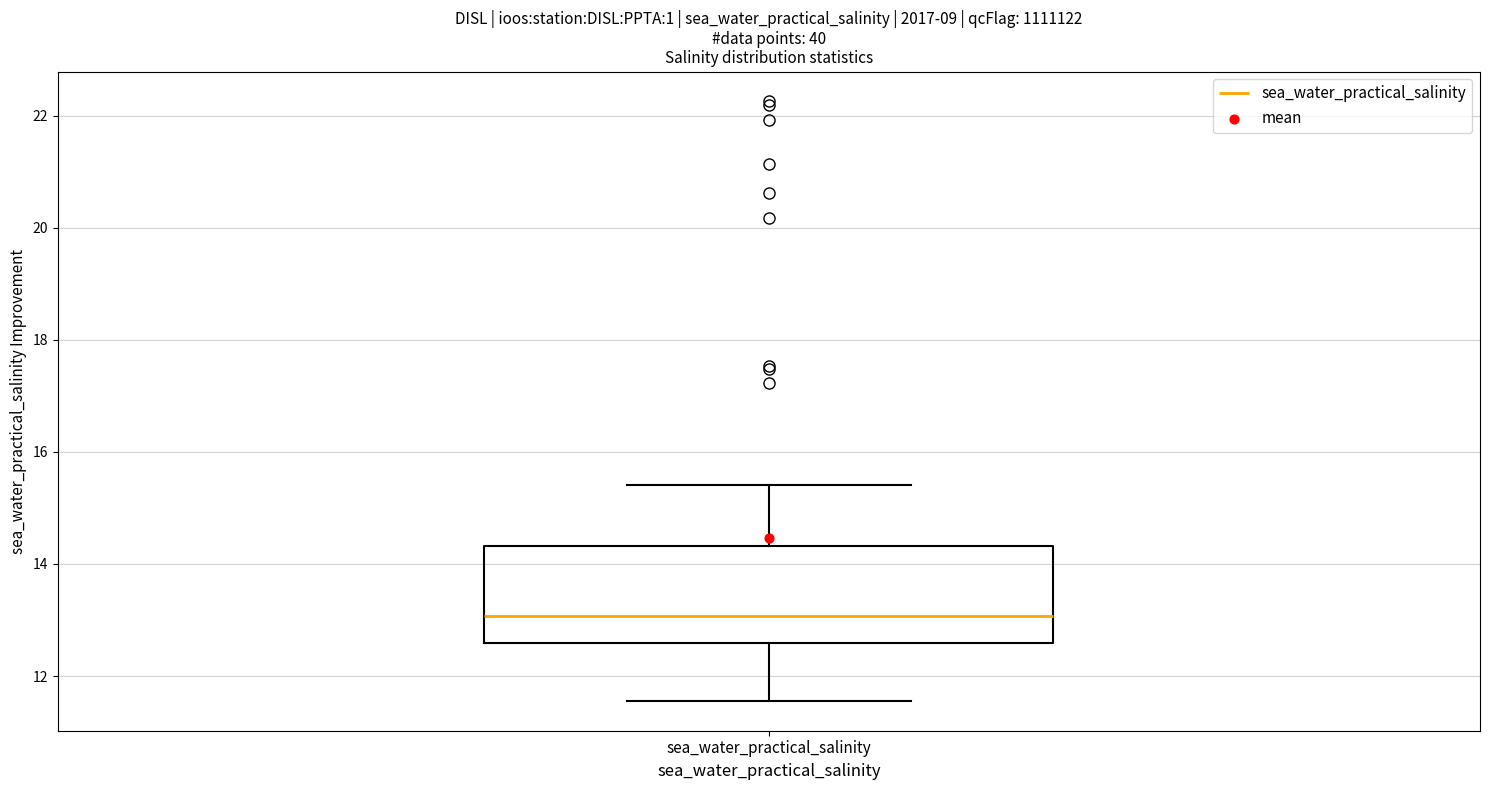

Transcribe this box plot: give where the median line is, the range the box spans, and where the two whiskers end, as read against the y-axis. The values are not printed on the chart, so give them approximately, as read against the axis.

median 13.0, box 12.6 to 14.4, whiskers 11.6 to 15.4